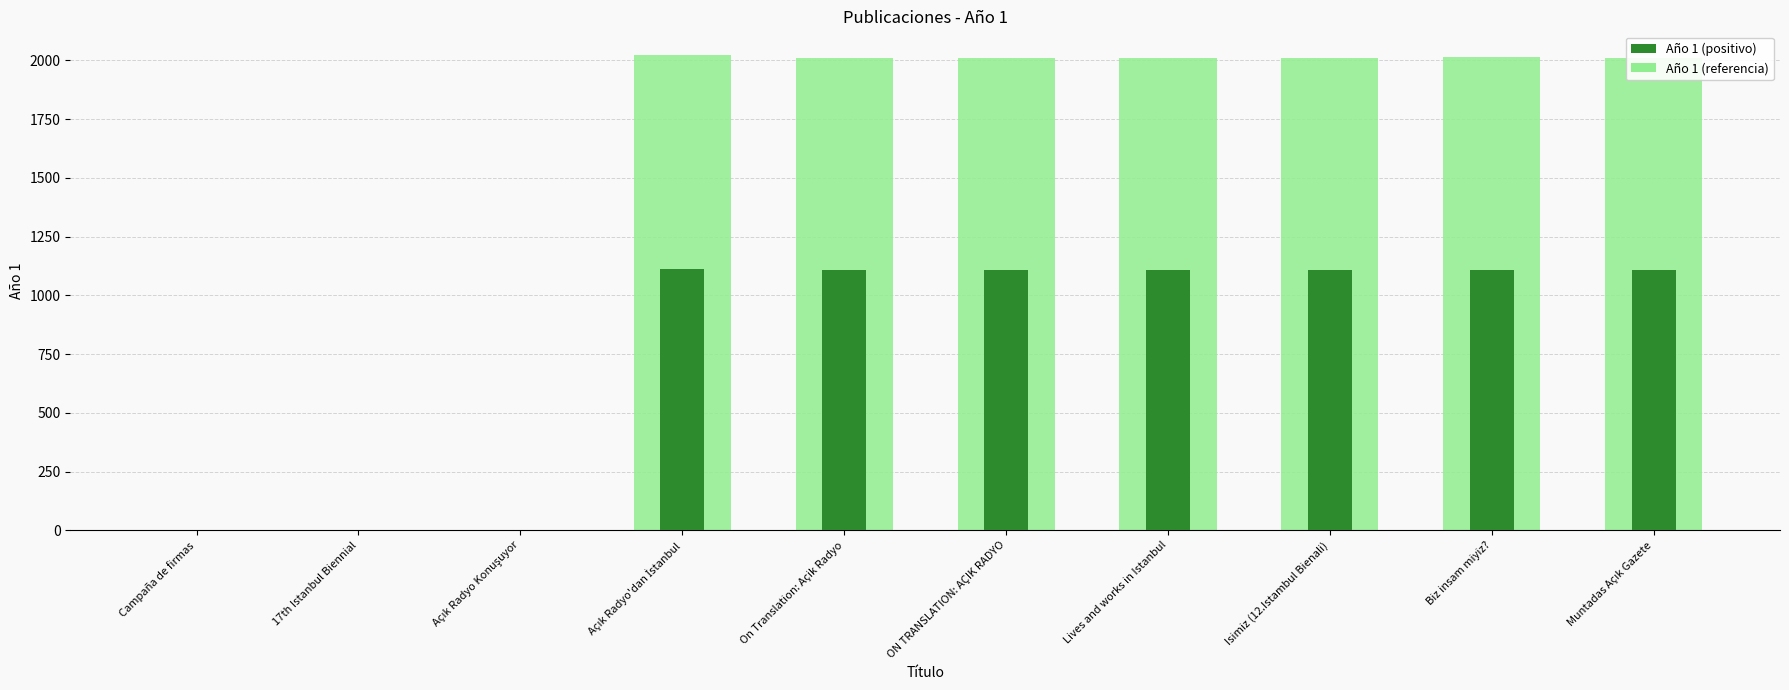

What position from the right is Campaña de firmas?

10